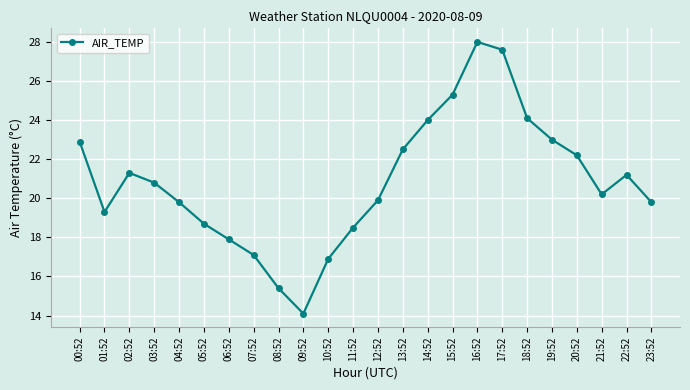

The value at 10:52 is 27.2. True or false?

False